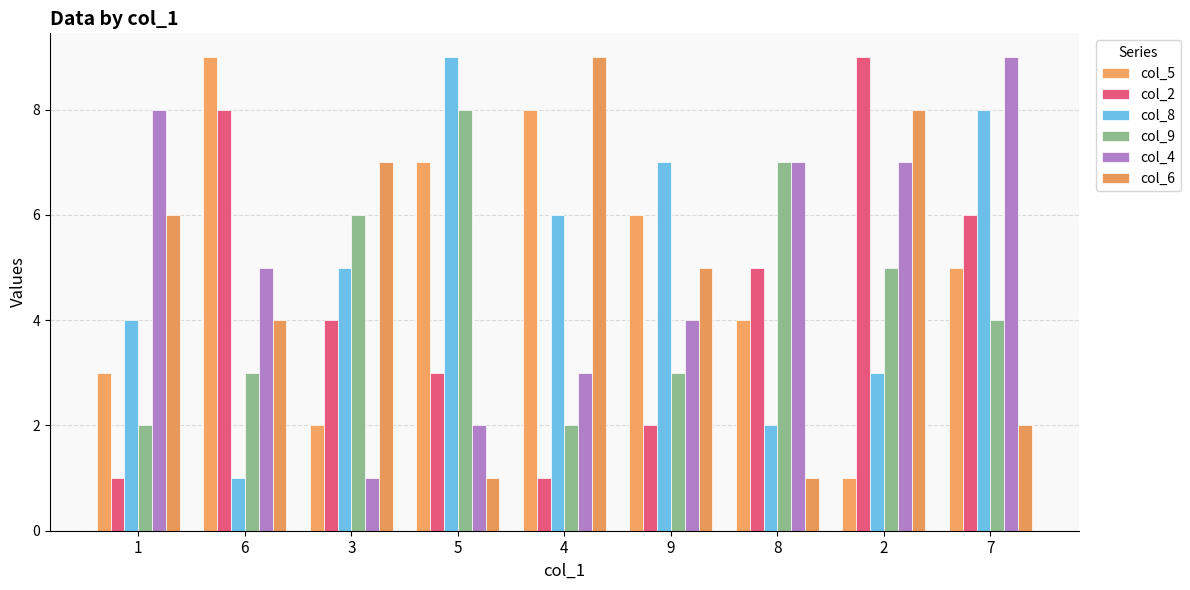

How many data points in col_2 are less than 4?

4